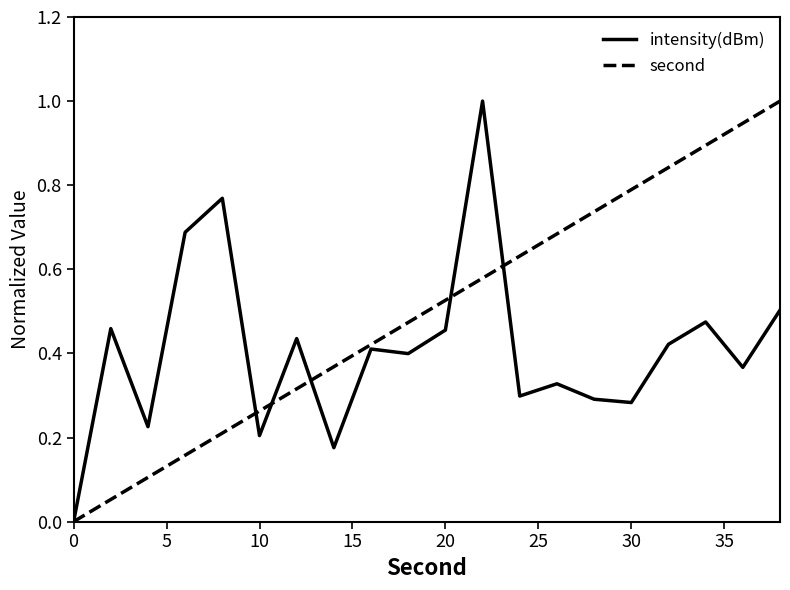

What is the greatest value displayed?

1.0